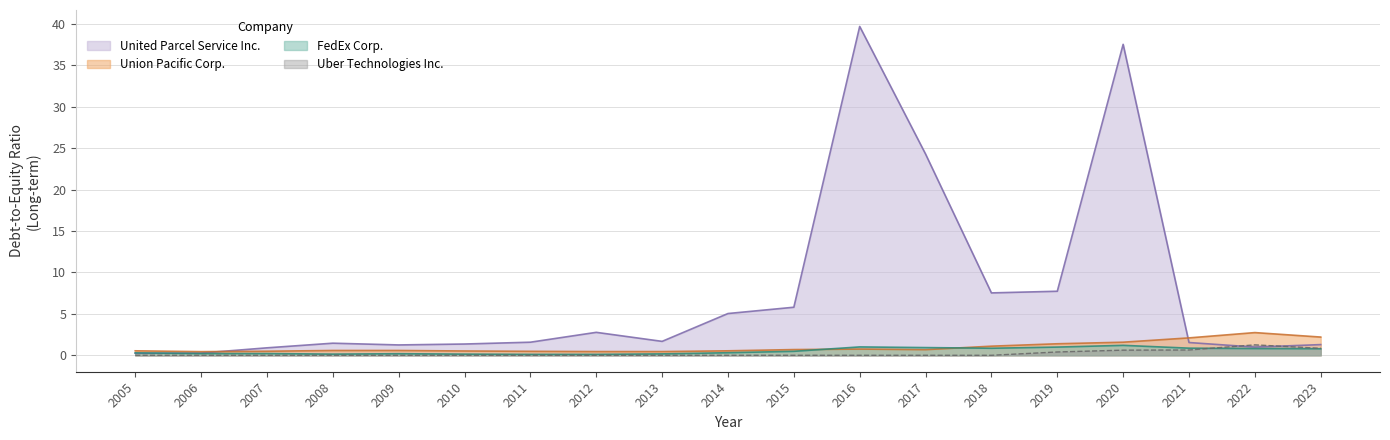

The value of FedEx Corp. at 2015 is 0.5. True or false?

True